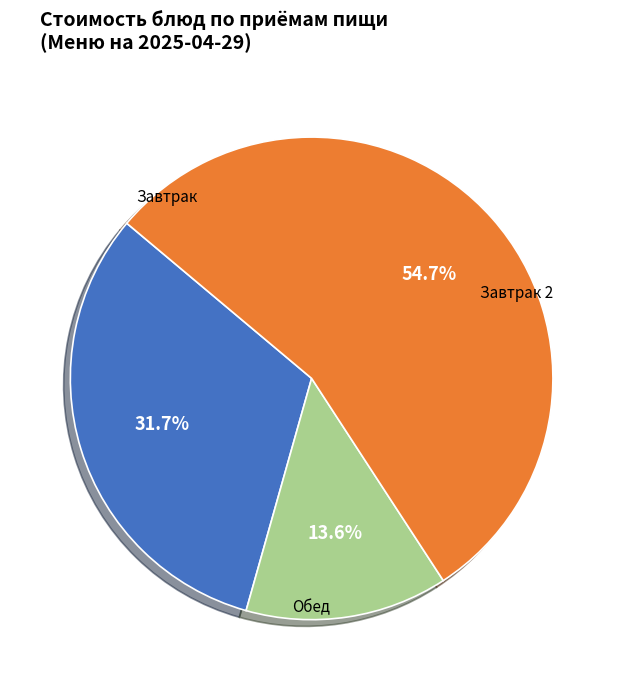

Is there a majority slice in this chart?

Yes